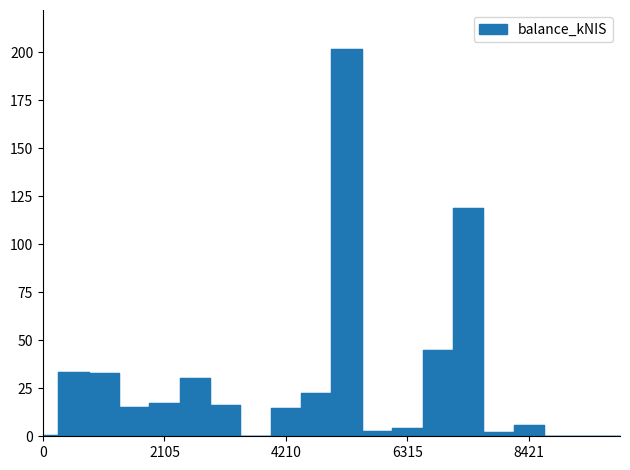

How many interior local valleys (lower than both neighbors) does the data have?

5